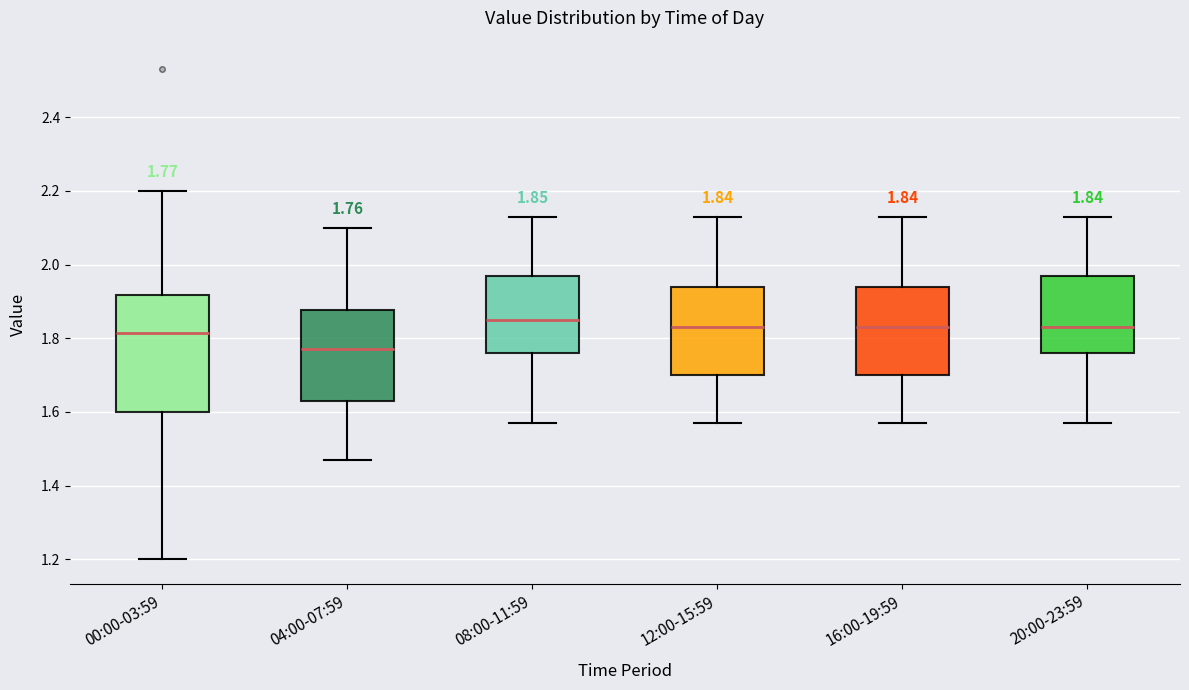

Which box's median line is the highest?

08:00-11:59